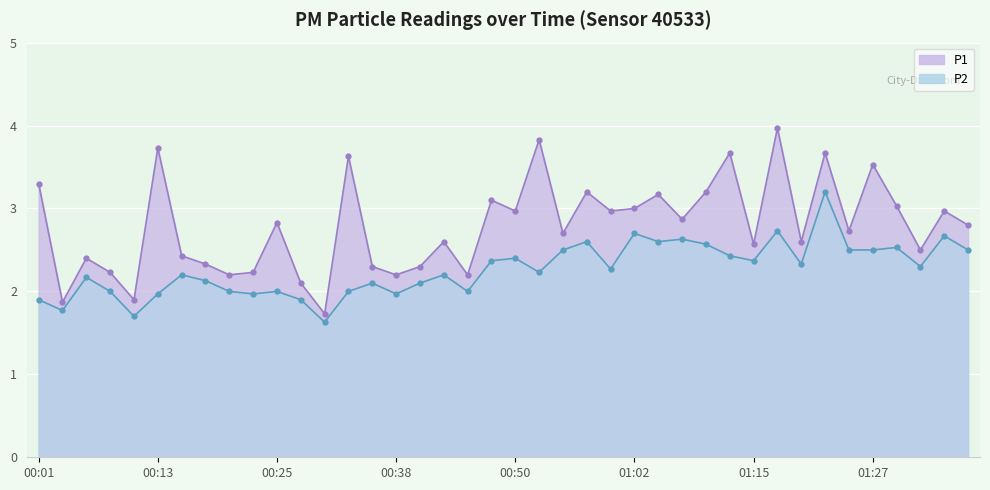

What is the difference between the maximum and minimum values in the P2 series?

1.6